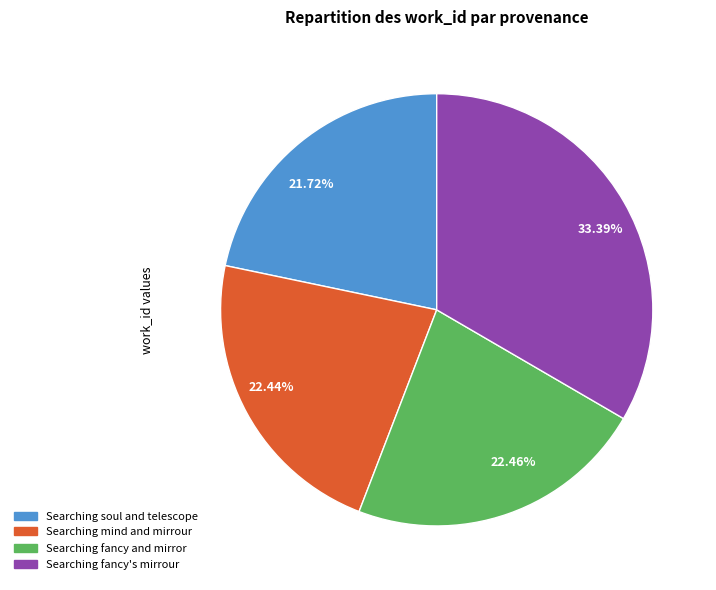

Count the number of slices in the pie.

4